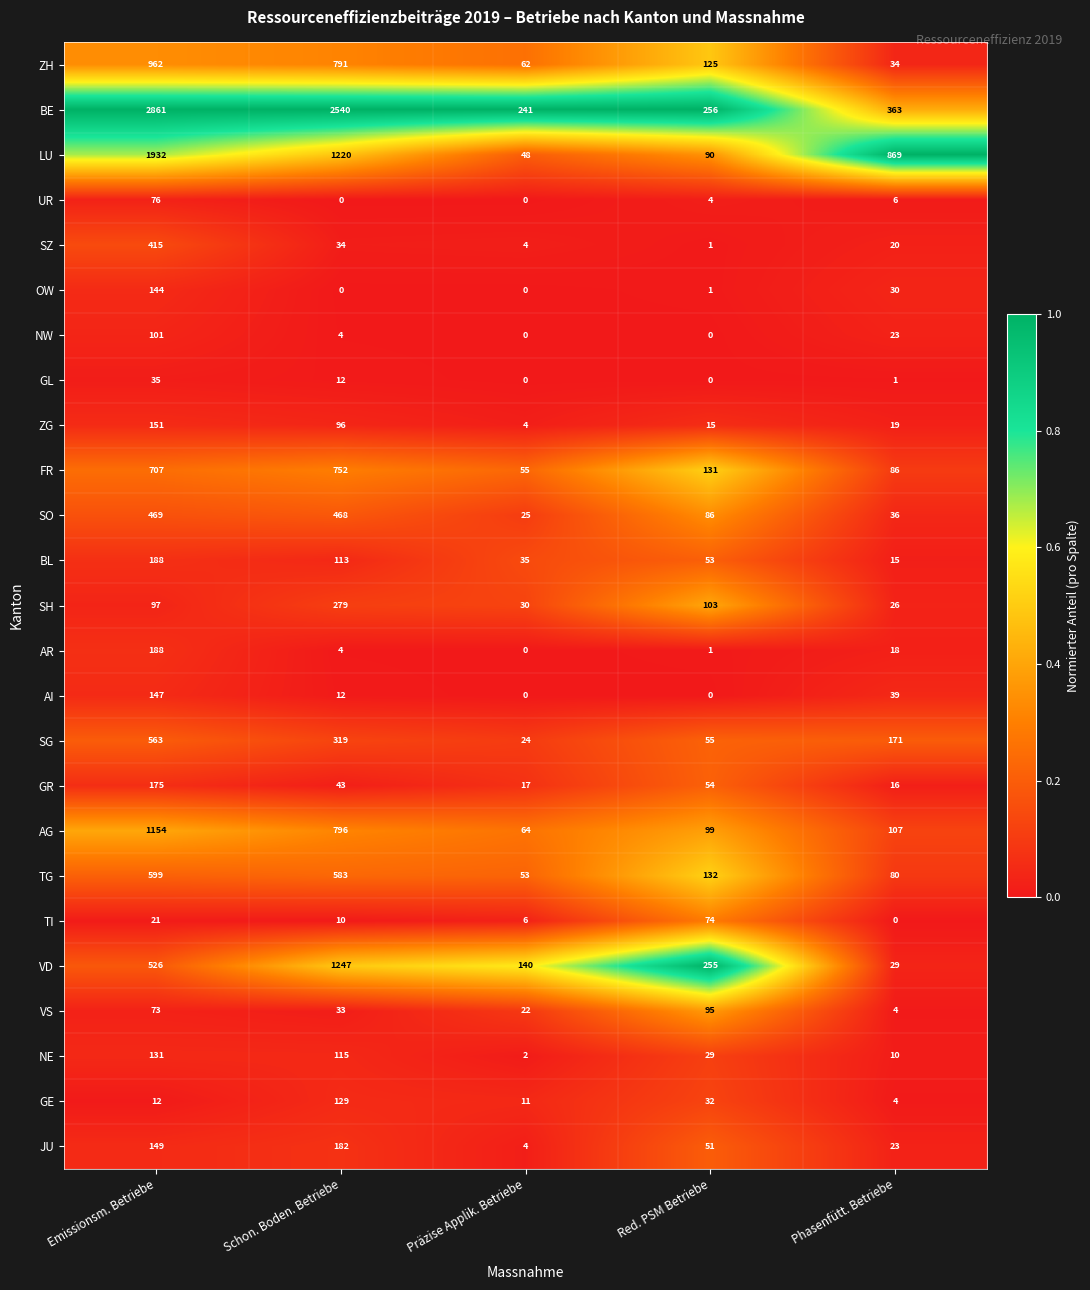

Is it true that ZG equals 6 at Red. PSM Betriebe?

False